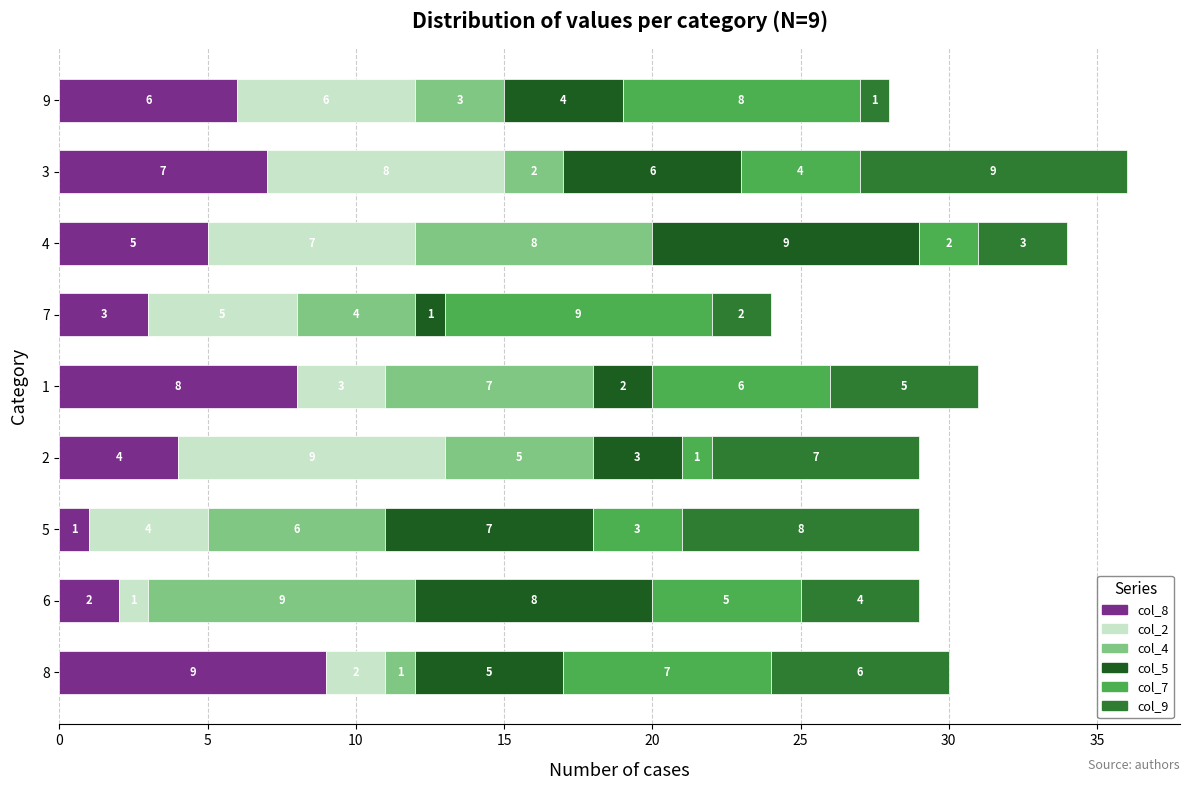

What is the difference between the col_8 values at 7 and 9?

3